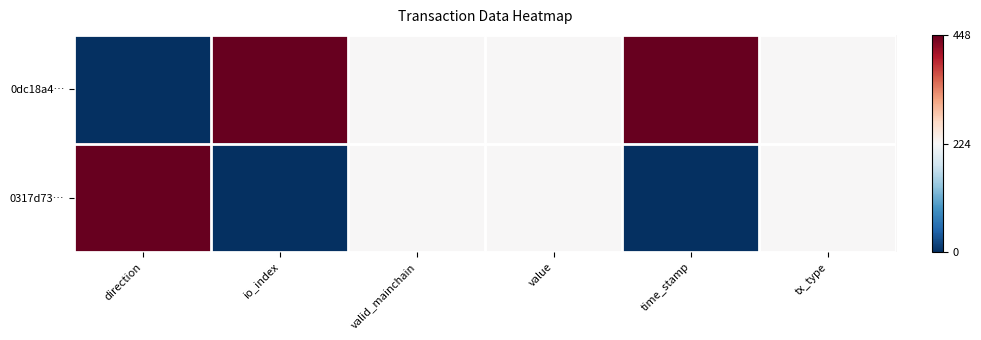

Rank the series by their average value, from highest to lowest.

0dc18a4…, 0317d73…